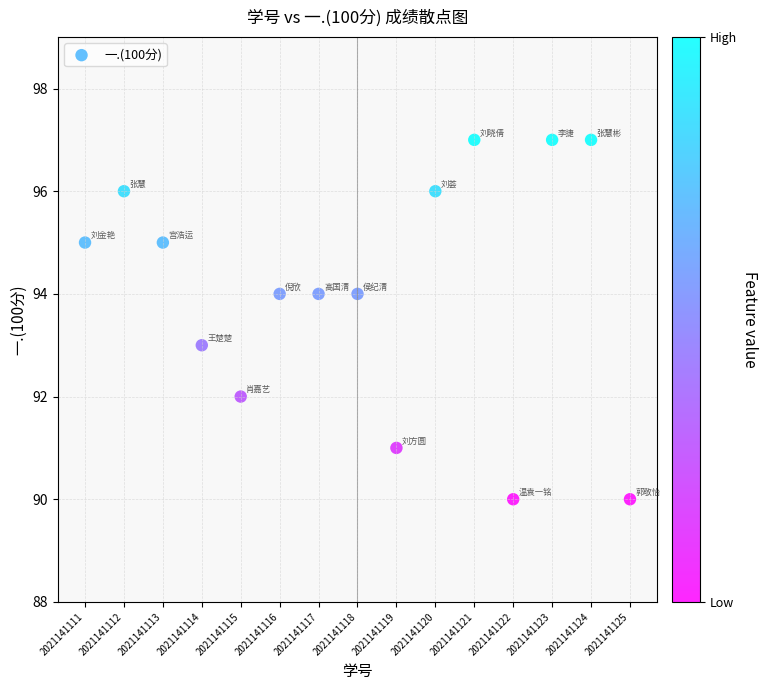

What is the range of Y values (max minus min)?

7